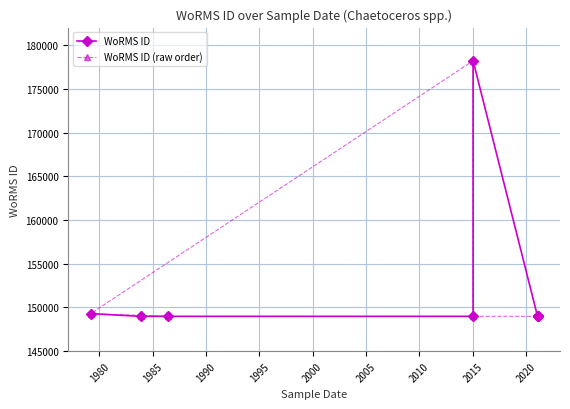

Between 1985 and 2005, which series saw the biggest shift?

WoRMS ID (raw order)